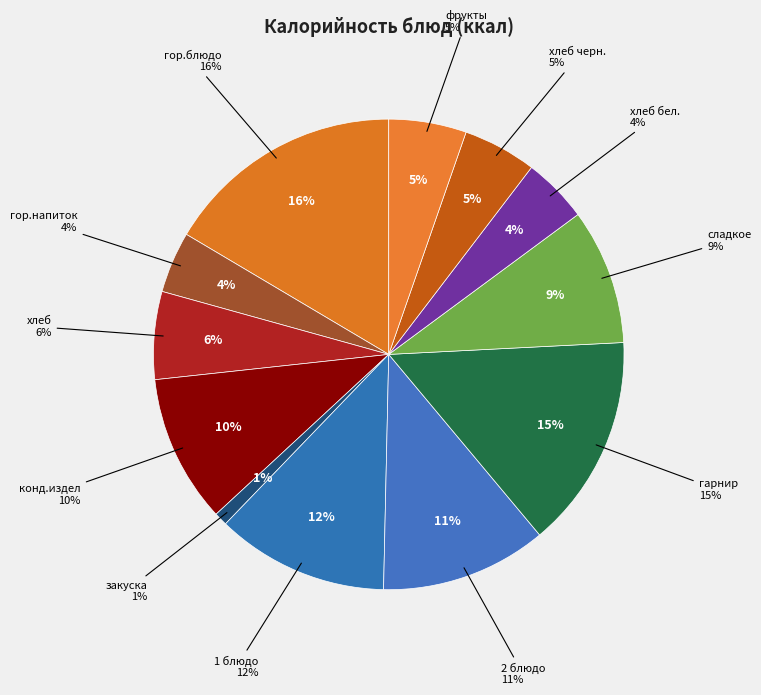

The фрукты slice represents 5% of the pie. True or false?

True